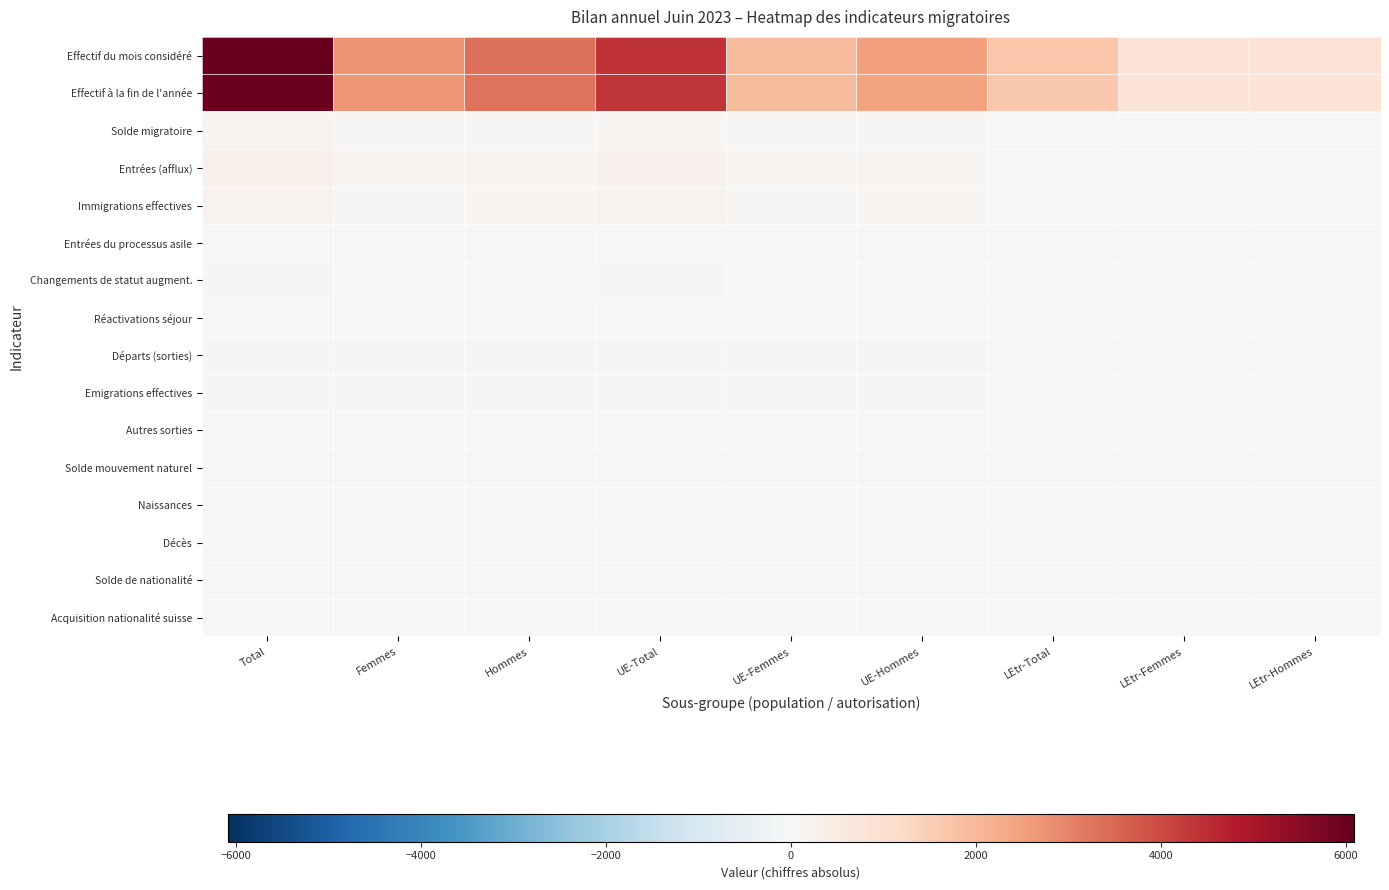

What is the difference between the highest and lowest values at LEtr-Femmes?

817